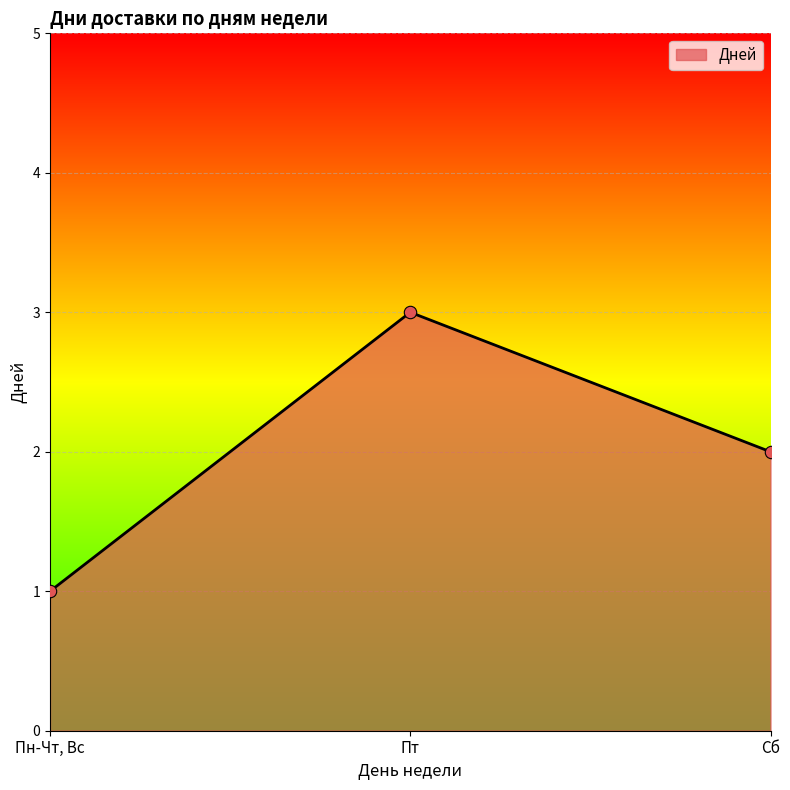

Which has a higher value, Сб or Пт?

Пт